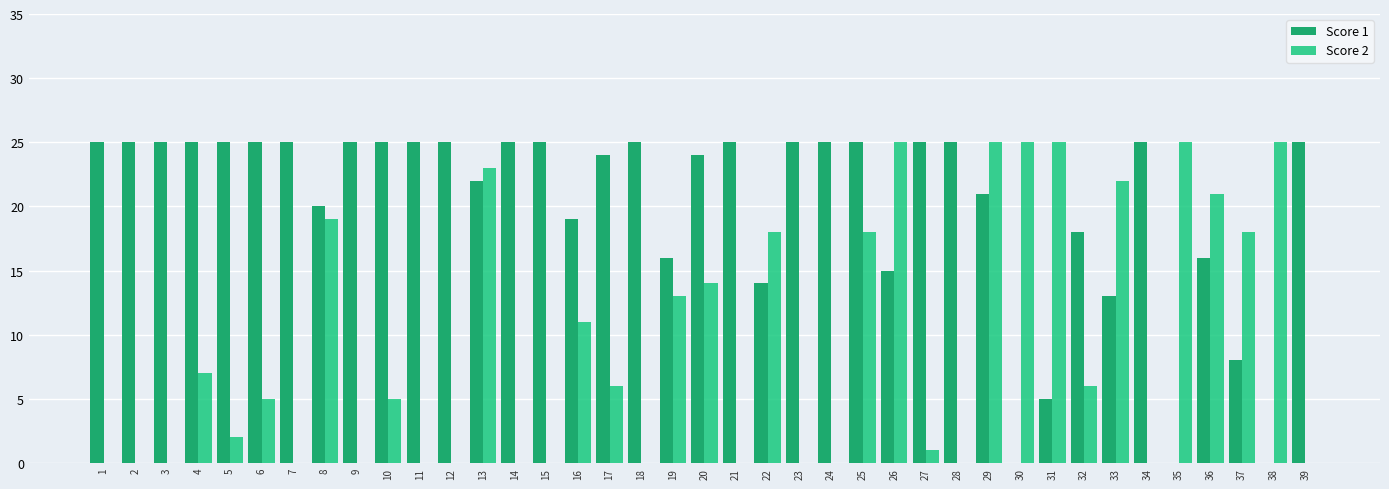

Reading right to left, list all the values displayed in this chart.

Score 1: 39=25	38=0	37=8	36=16	35=0	34=25	33=13	32=18	31=5	30=0	29=21	28=25	27=25	26=15	25=25	24=25	23=25	22=14	21=25	20=24	19=16	18=25	17=24	16=19	15=25	14=25	13=22	12=25	11=25	10=25	9=25	8=20	7=25	6=25	5=25	4=25	3=25	2=25	1=25
Score 2: 39=0	38=25	37=18	36=21	35=25	34=0	33=22	32=6	31=25	30=25	29=25	28=0	27=1	26=25	25=18	24=0	23=0	22=18	21=0	20=14	19=13	18=0	17=6	16=11	15=0	14=0	13=23	12=0	11=0	10=5	9=0	8=19	7=0	6=5	5=2	4=7	3=0	2=0	1=0